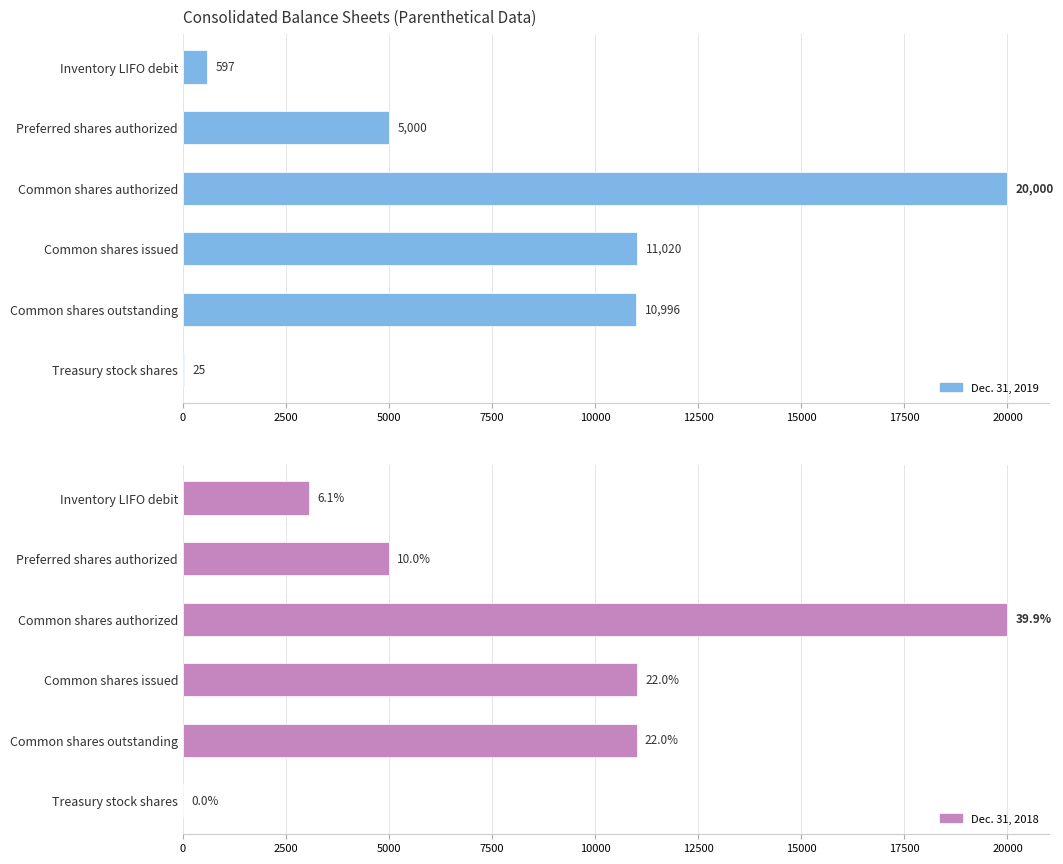

What is the difference between the maximum and minimum values in the Dec. 31, 2019 series?

19975